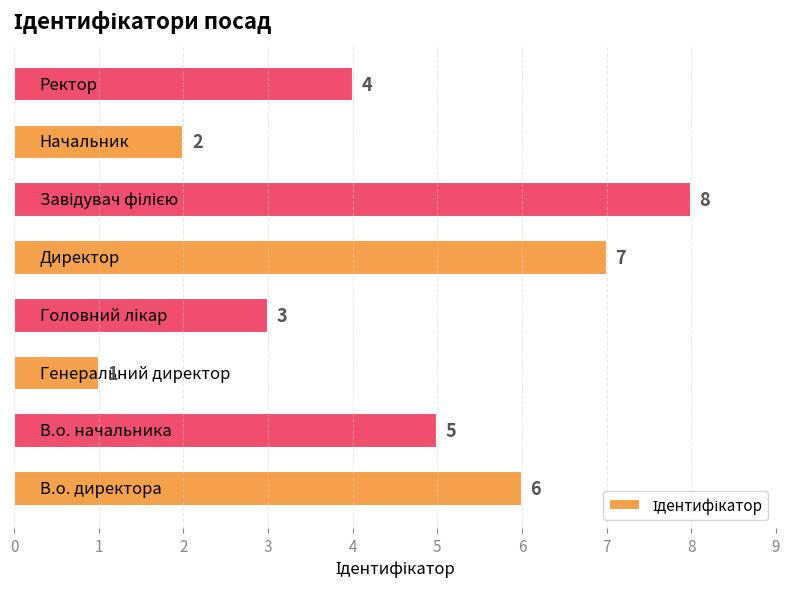

Count the number of data series in this chart.

1